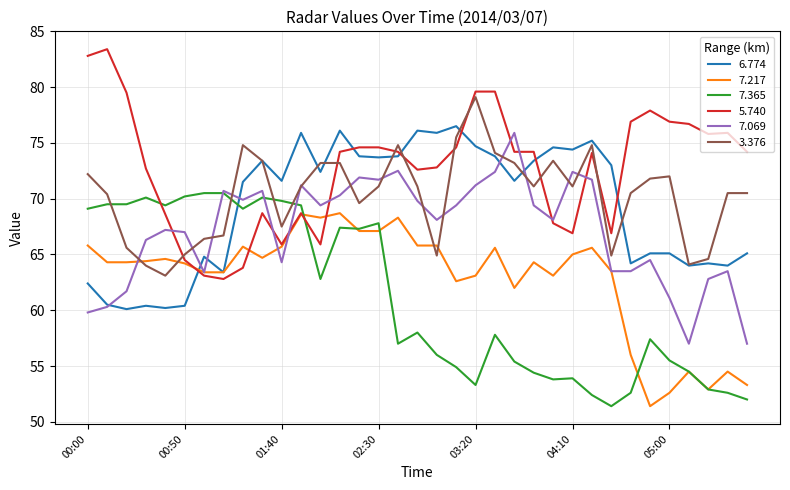

Which series has the largest total across all categories?

5.740